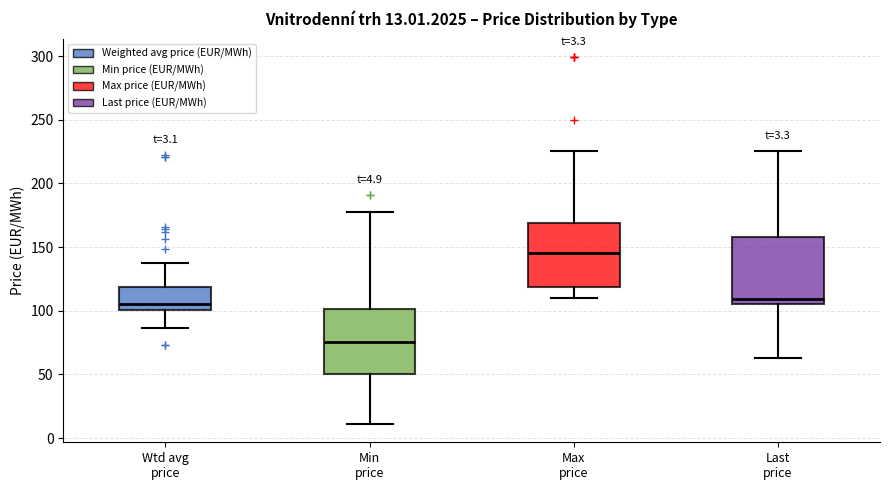

Which box has the lowest median line?

Min price